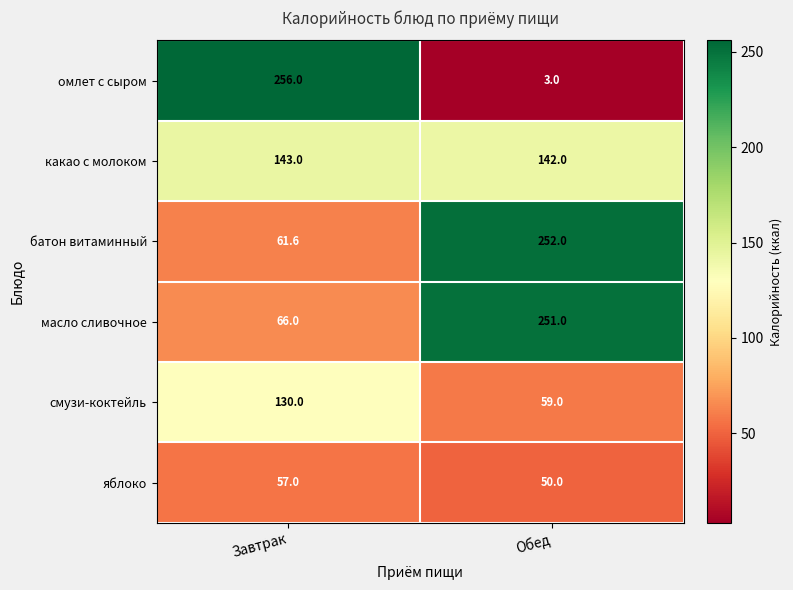

What value does the масло сливочное series have at Завтрак?

66.0